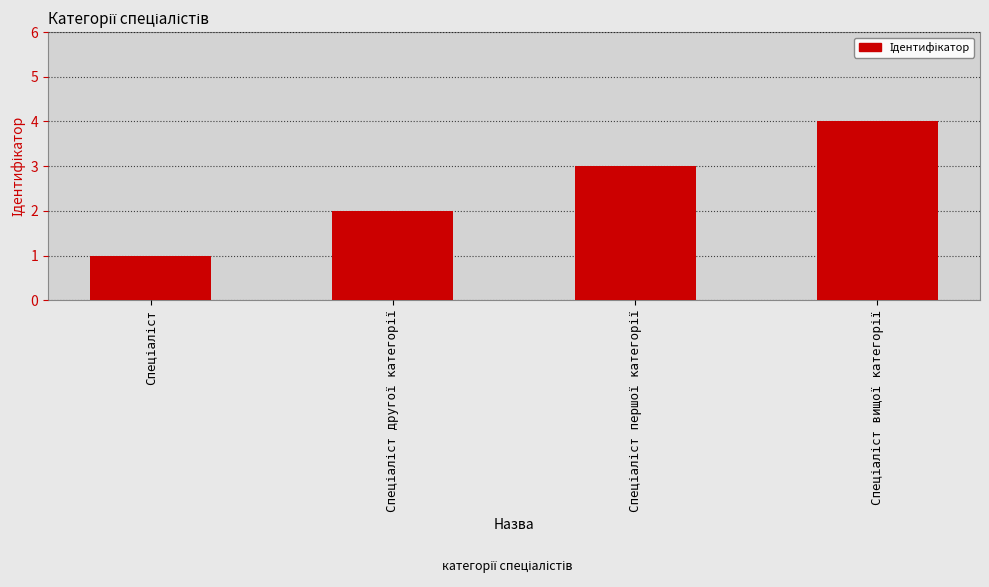

What is the sum of all values?

10